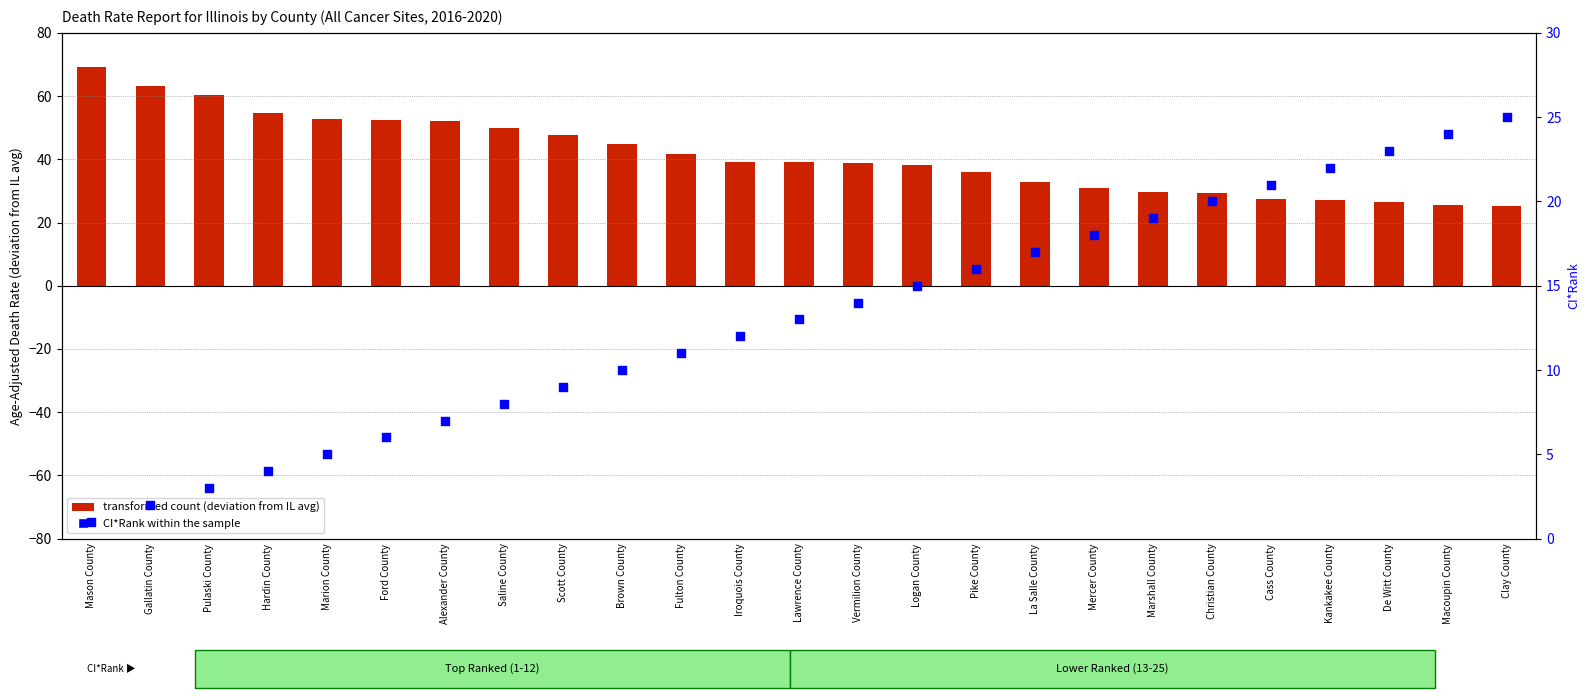

Which series contains the lowest Y value?

CI*Rank within the sample